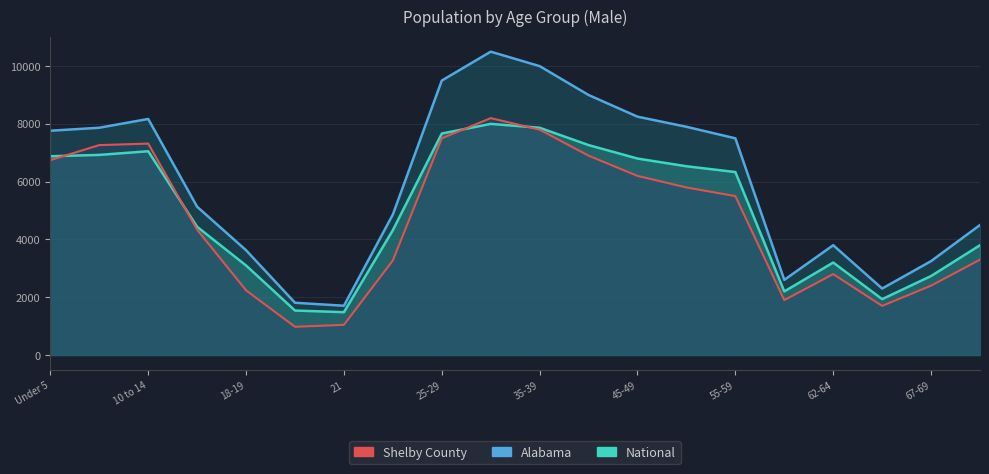

The Alabama series shows 3190.1 at Under 5. True or false?

False